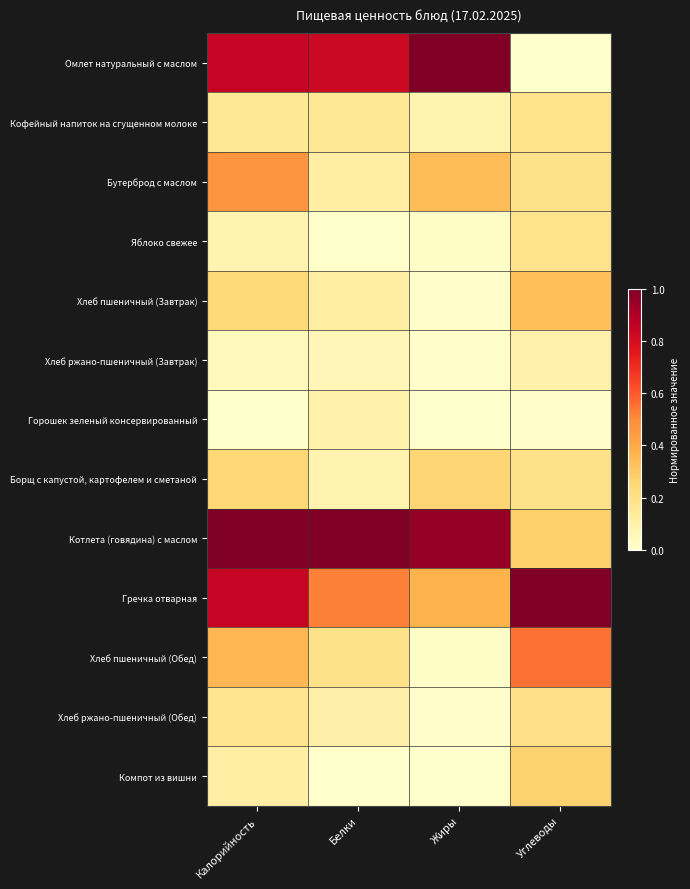

Which series has the widest spread of values?

Омлет натуральный с маслом